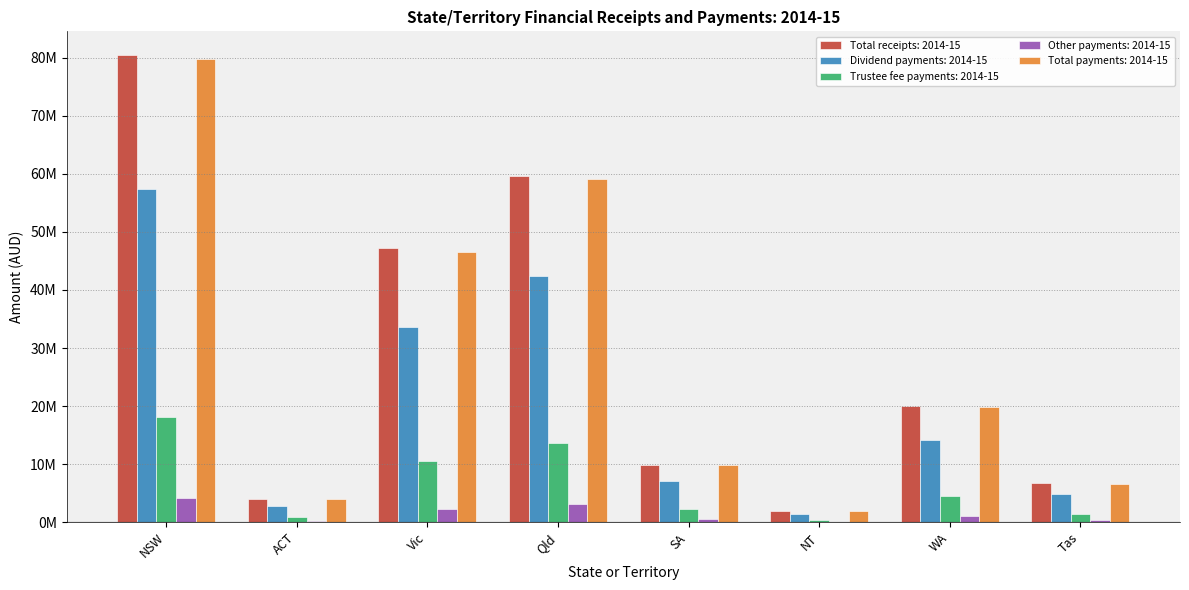

Are the bars horizontal?

No